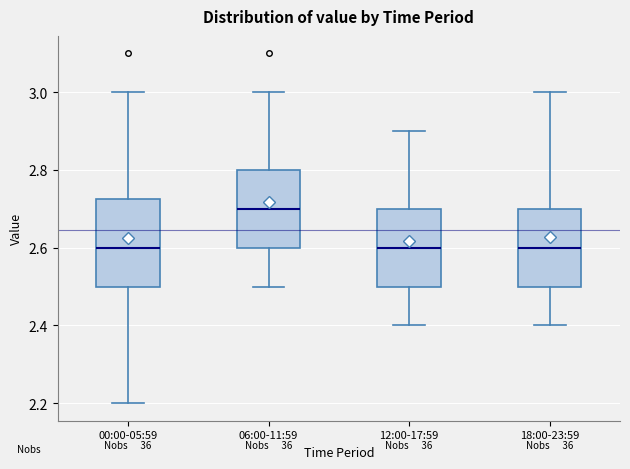

Where does the lower whisker of the box for 06:00-11:59 end on the y-axis? The values are not printed on the chart, so give them approximately, as read against the axis.

2.50